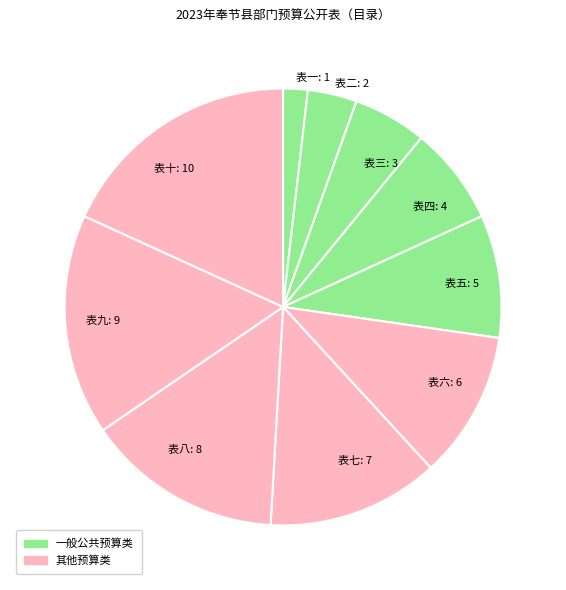

Count the number of slices in the pie.

10